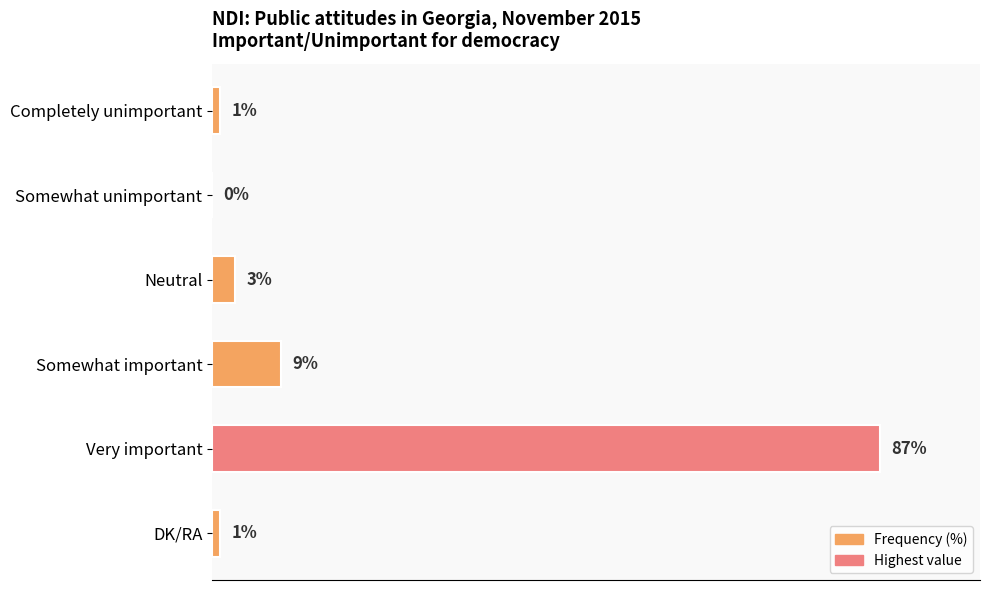

Which label corresponds to the largest value in the chart?

Very important